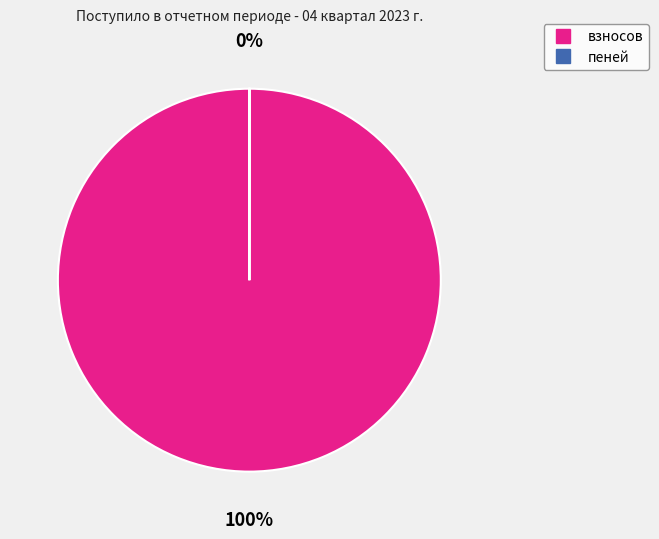

What percentage is the взносов slice, to the nearest percent?

100%